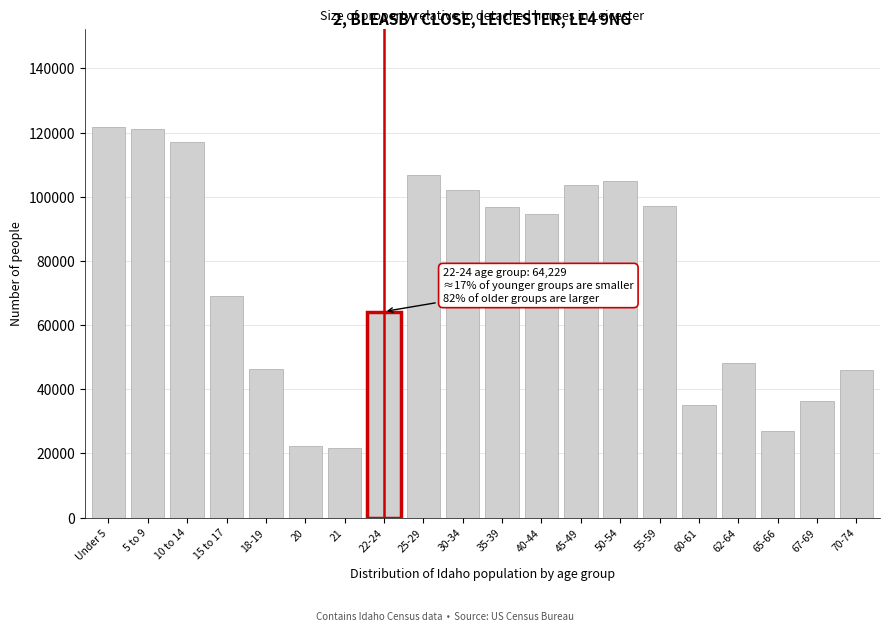

What is the maximum value shown in the chart?

121772